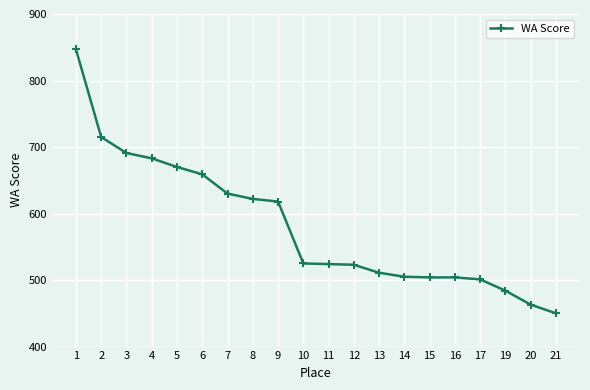

What is the difference between the maximum and minimum values?

397